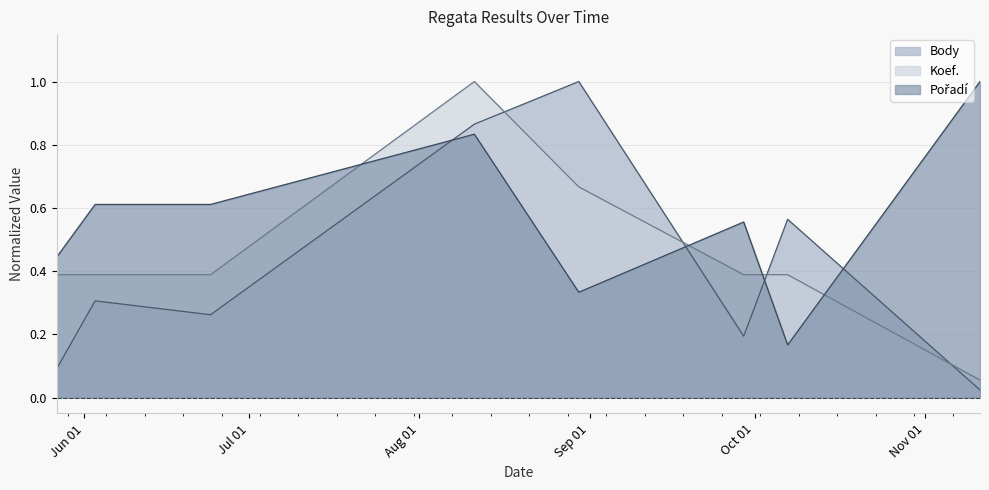

Reading right to left, transcribe all the data shown in this chart.

Body: 0.0	0.6	0.2	1.0	0.9	0.3	0.3	0.1
Koef.: 0.1	0.4	0.4	0.7	1.0	0.4	0.4	0.4
Pořadí: 1.0	0.2	0.6	0.3	0.8	0.6	0.6	0.4